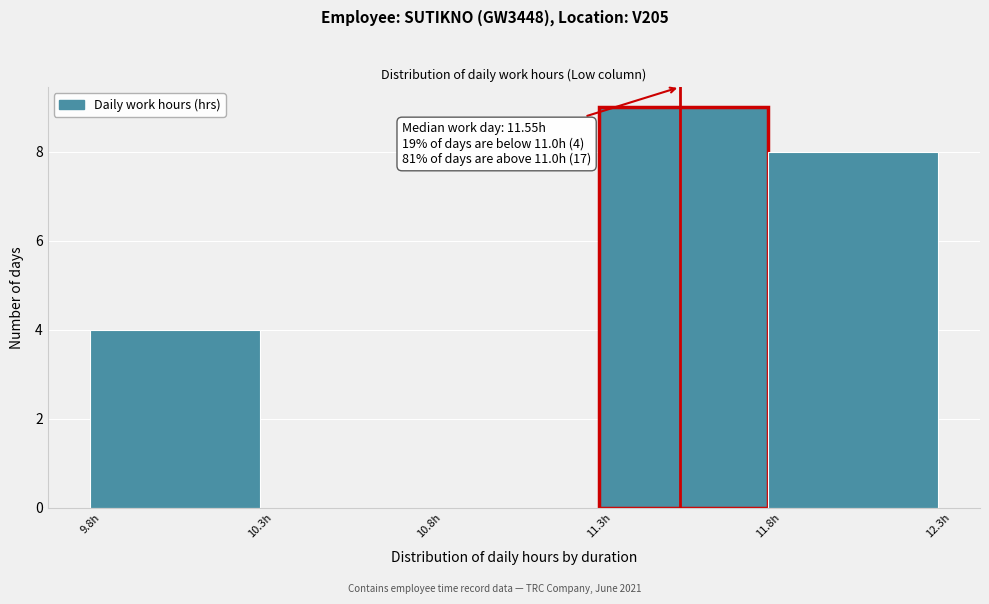

Over which range of the x-axis is the bar tallest?

11.31 to 11.81